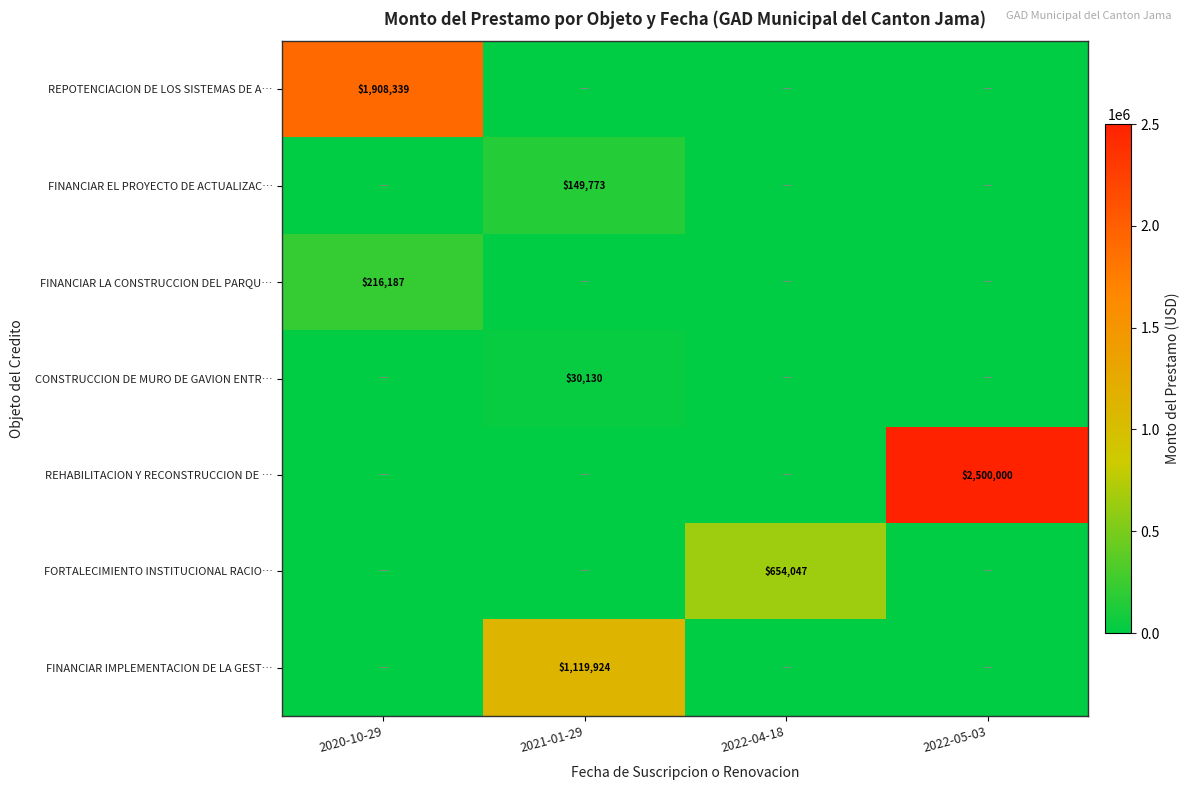

Is it true that FINANCIAR EL PROYECTO DE ACTUALIZAC… equals 149773 at 2021-01-29?

True